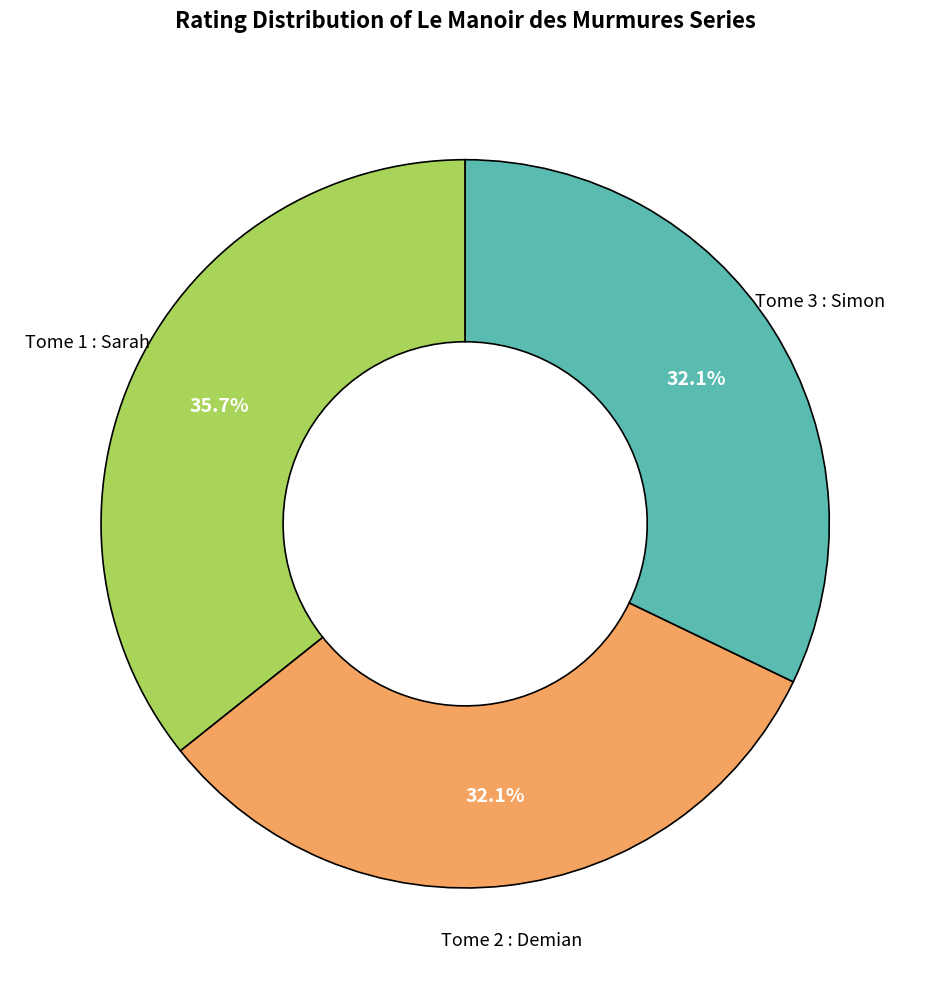

Does any single category account for the majority?

No